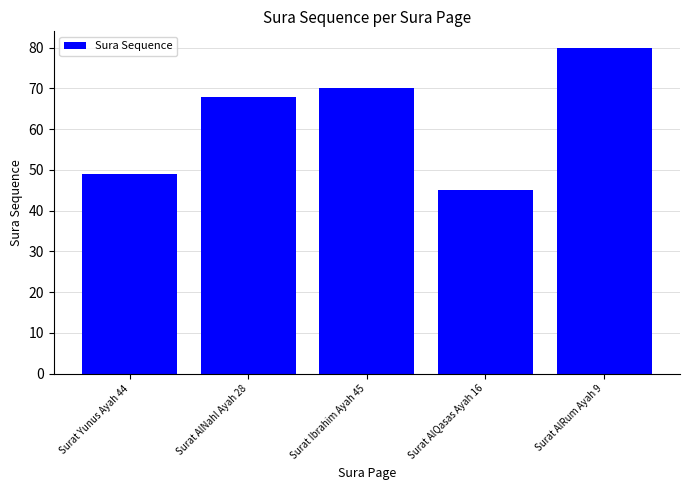

What is the sum of the values at Surat Ibrahim Ayah 45 and Surat Yunus Ayah 44?

119